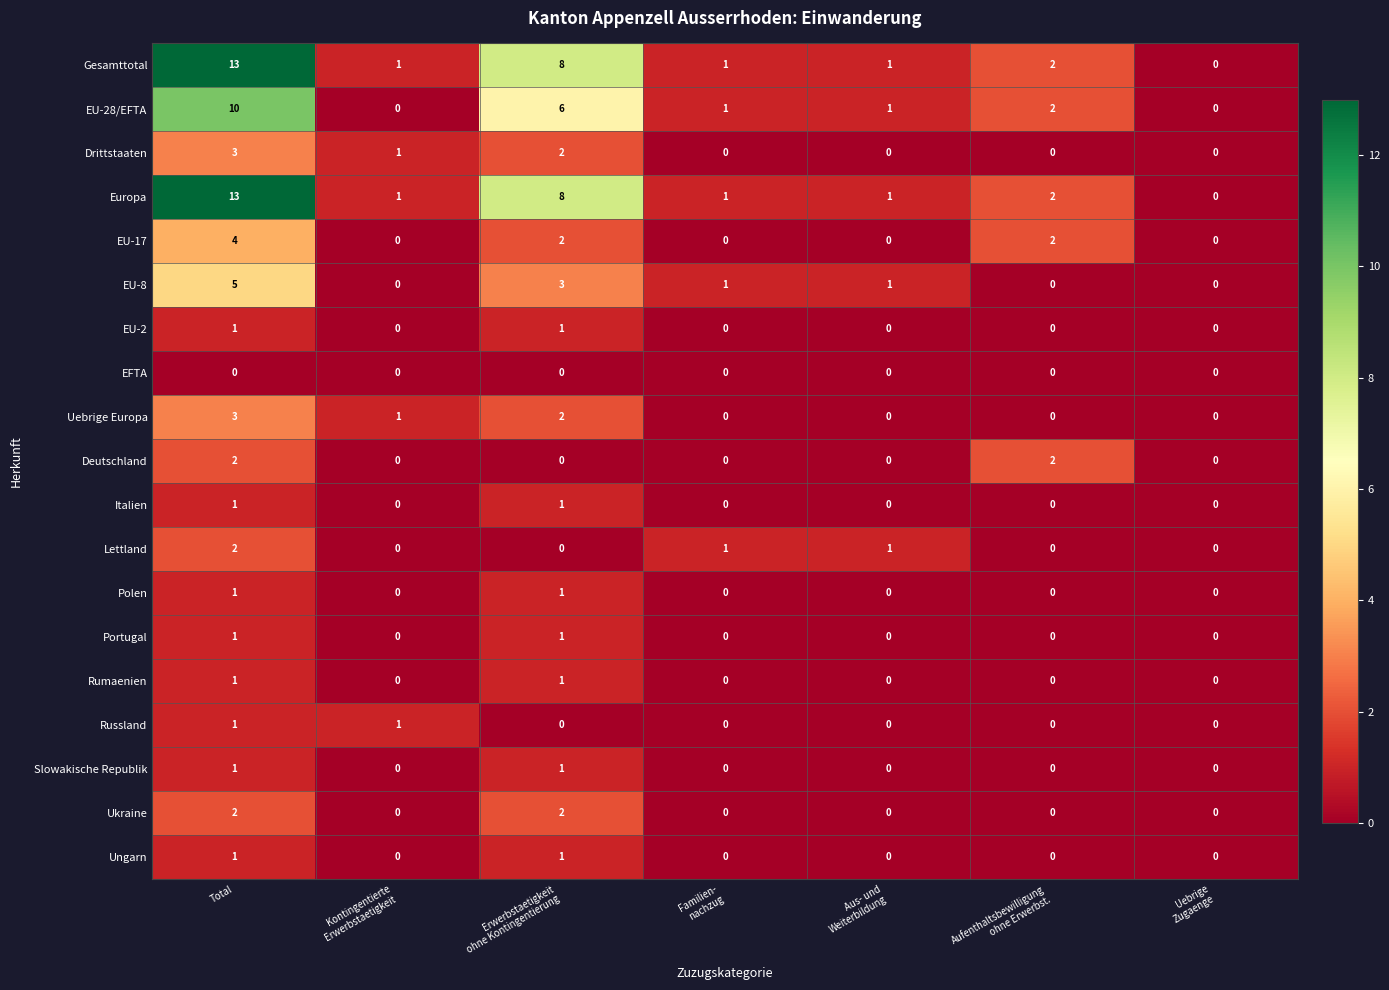

The Ukraine series shows 3 at Total. True or false?

False